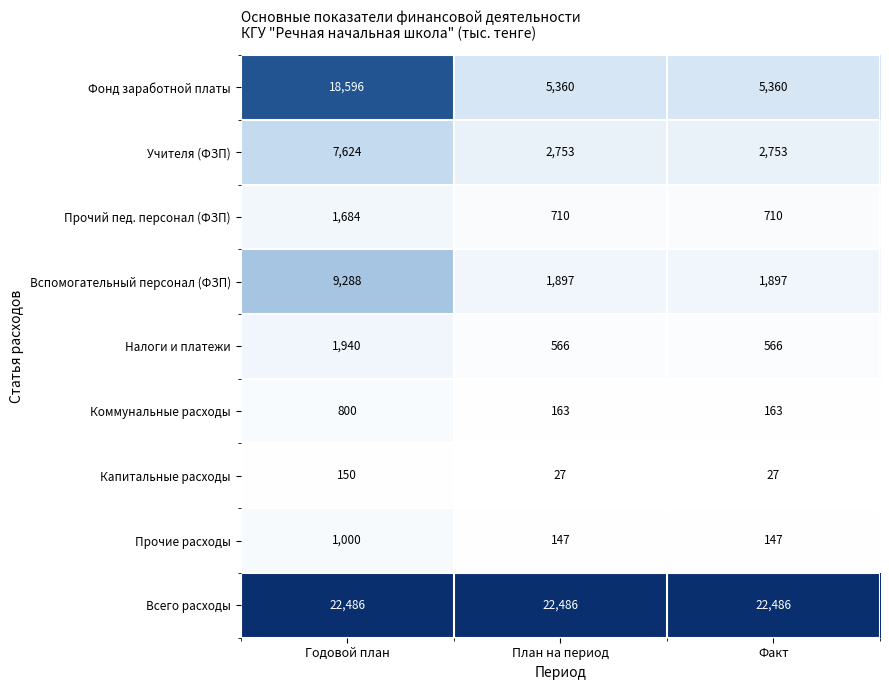

Reading right to left, what are all the values shown in this chart?

Фонд заработной платы: 5360	5360	18596
Учителя (ФЗП): 2753	2753	7624
Прочий пед. персонал (ФЗП): 710	710	1684
Вспомогательный персонал (ФЗП): 1897	1897	9288
Налоги и платежи: 566	566	1940
Коммунальные расходы: 163	163	800
Капитальные расходы: 27	27	150
Прочие расходы: 147	147	1000
Всего расходы: 22486	22486	22486